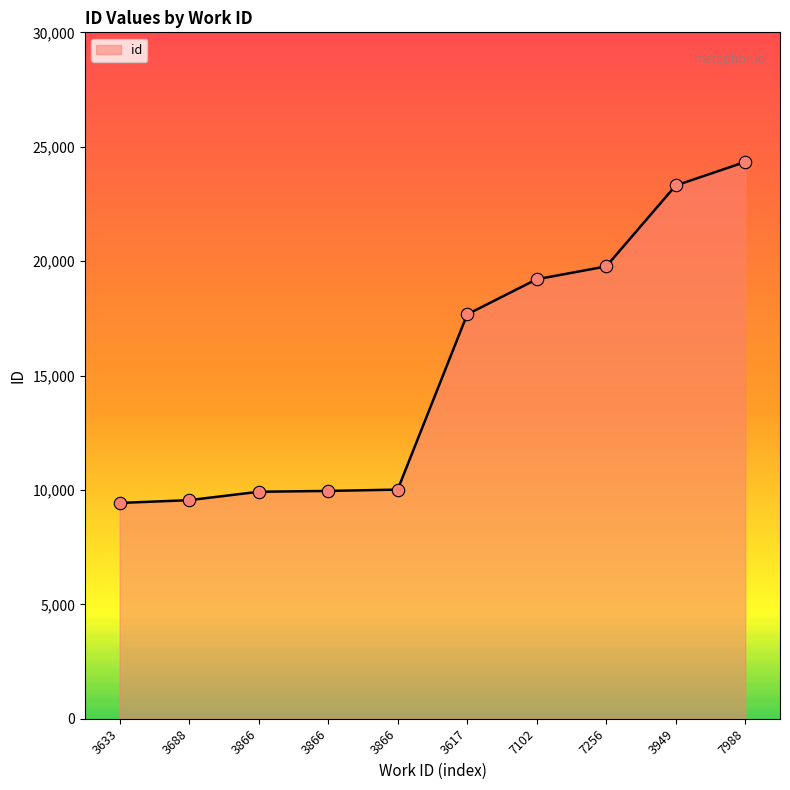

What is the ratio of the value at 3866 to the value at 7256?

0.5